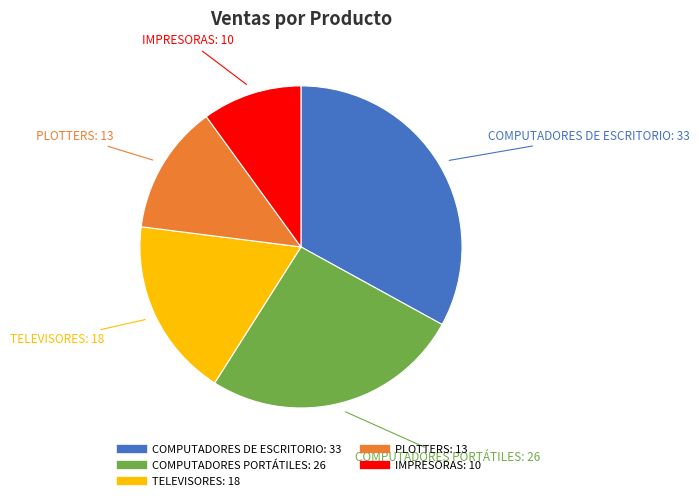

Is there a majority slice in this chart?

No